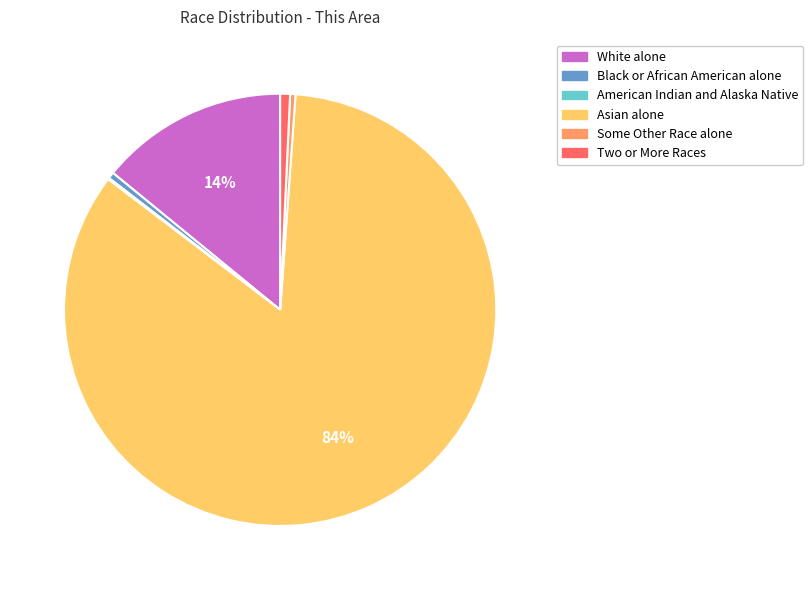

Does Black or African American alone represent more than half of the total?

No